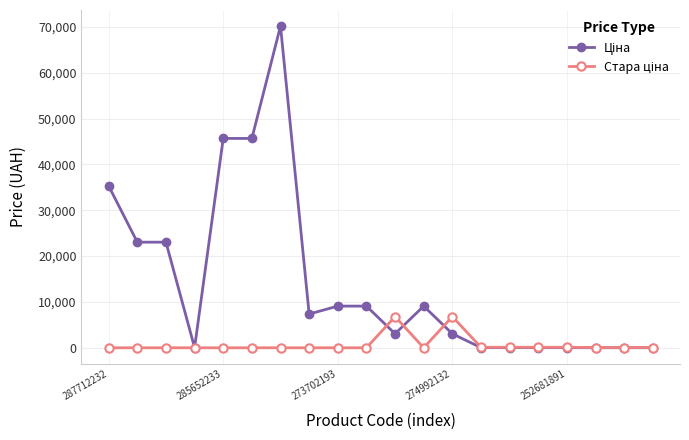

What is the maximum value shown in the chart?

70181.6